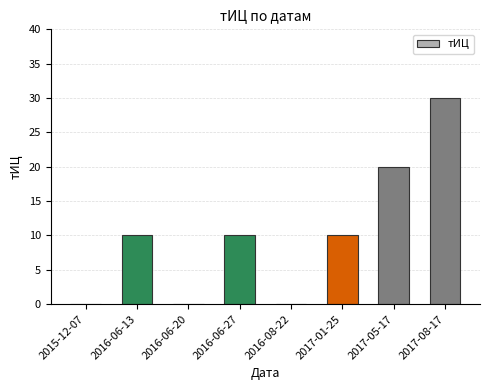

Between 2015-12-07 and 2016-06-27, which is larger?

2016-06-27